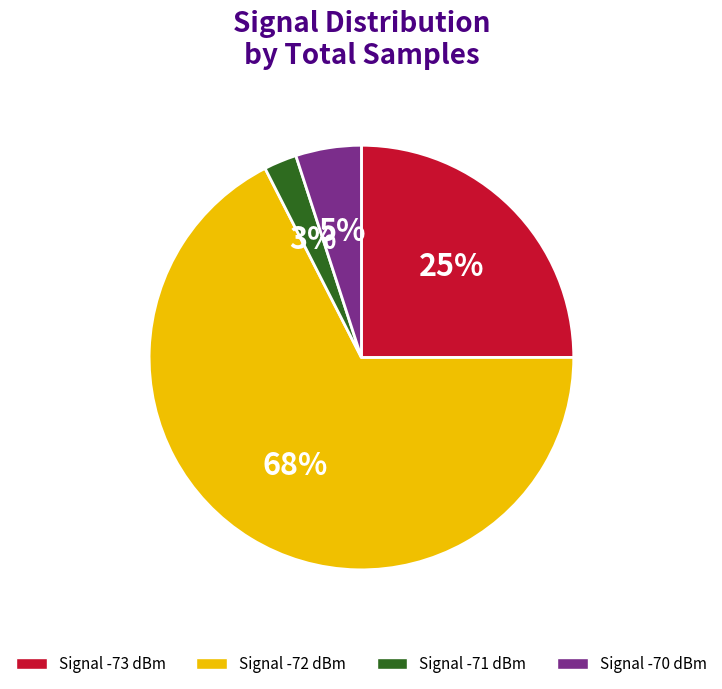

To the nearest percent, what is the average slice percentage?

25%